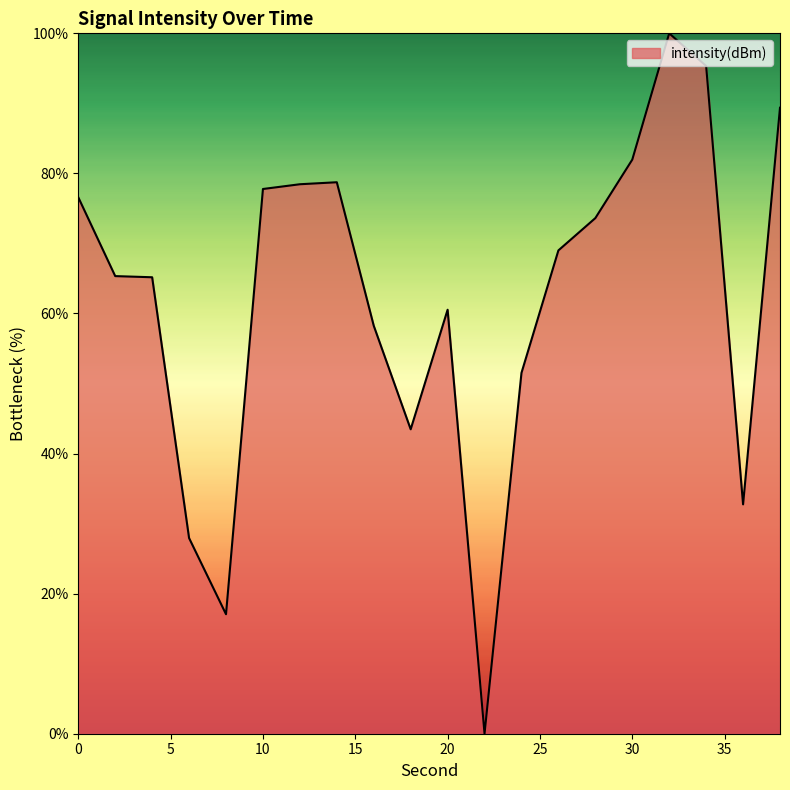

What is the greatest value displayed?

100.0